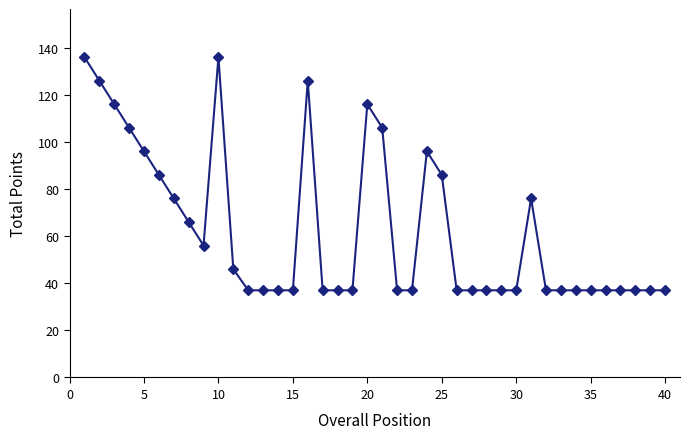

What is the greatest value displayed?

136